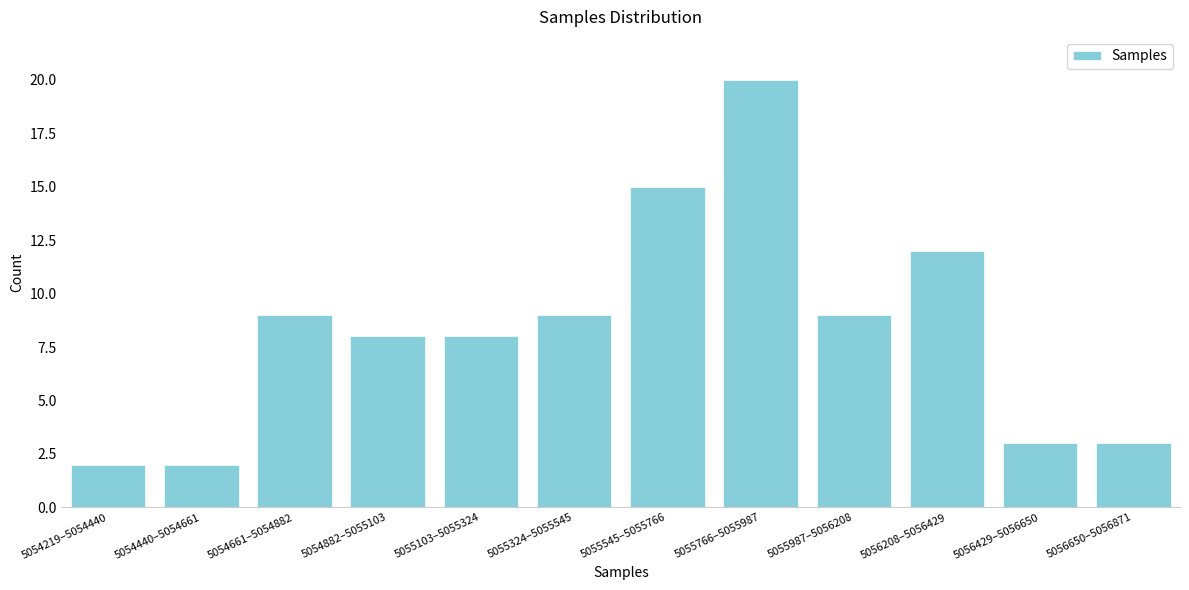

Reading right to left, extract all data points from this chart.

3	3	12	9	20	15	9	8	8	9	2	2